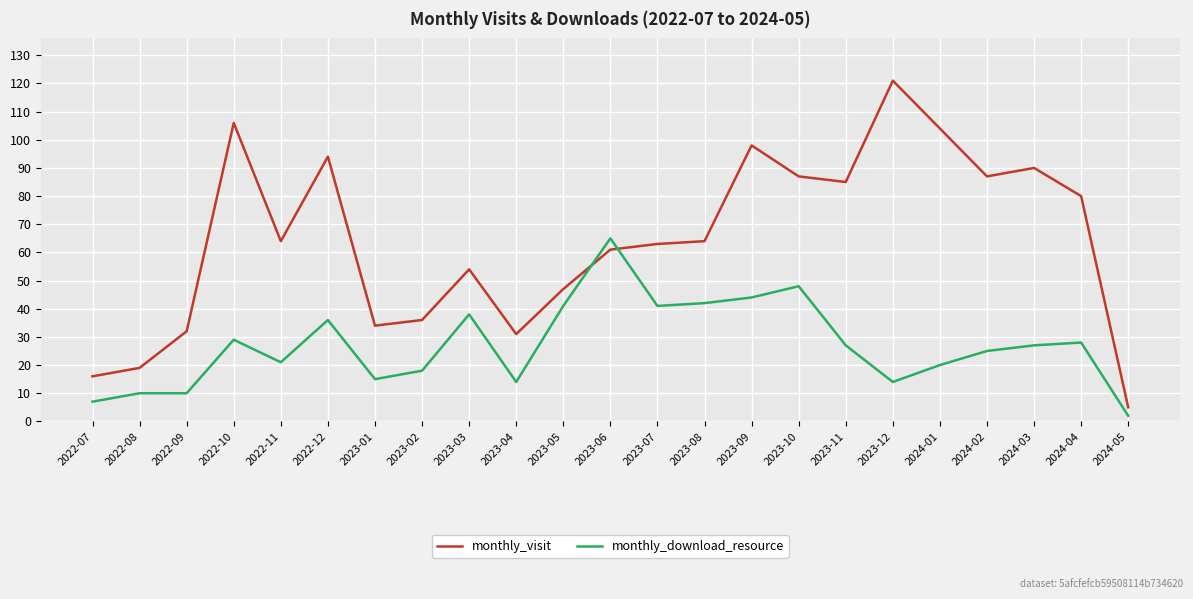

How many times do monthly_download_resource and monthly_visit cross each other?

2